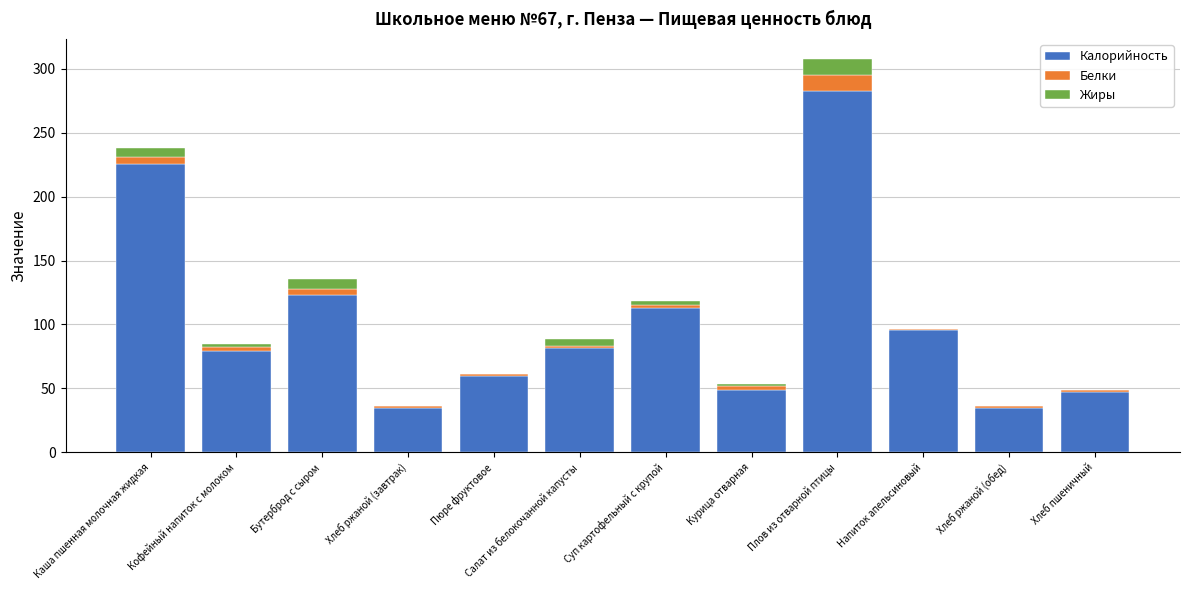

At which category is the sum across all series the highest?

Плов из отварной птицы